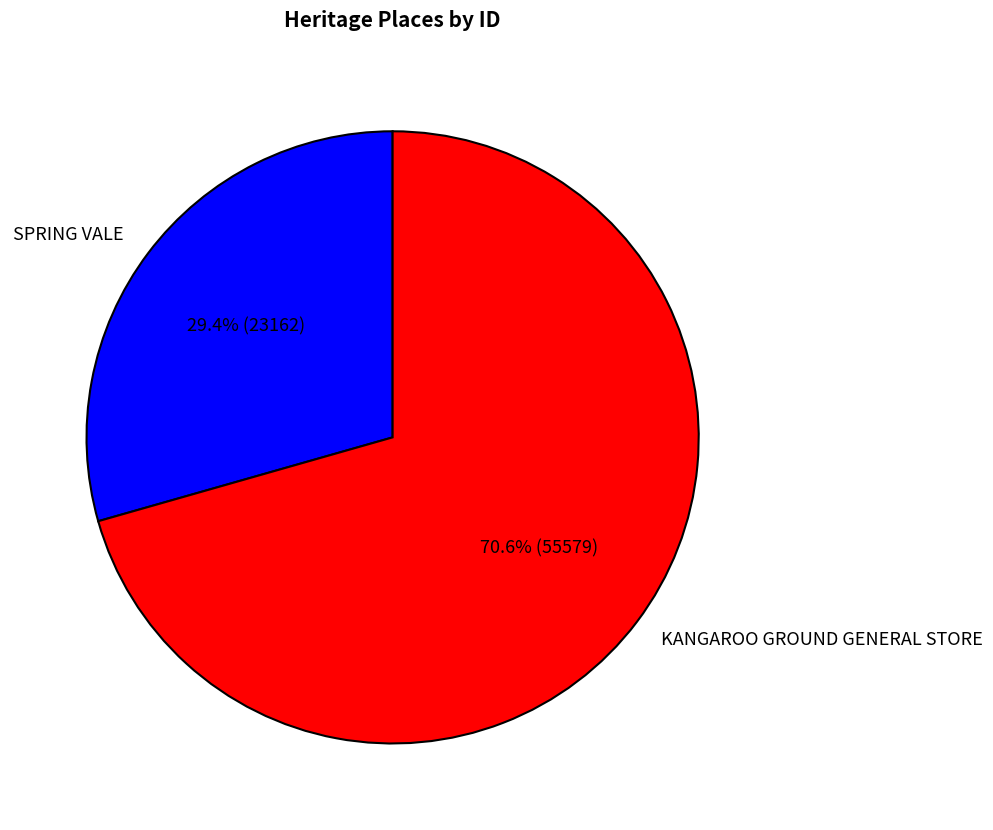

The KANGAROO GROUND GENERAL STORE slice represents 60% of the pie. True or false?

False